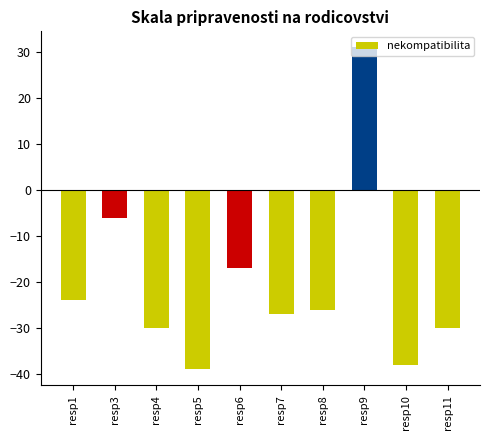

What is the maximum value shown in the chart?

31